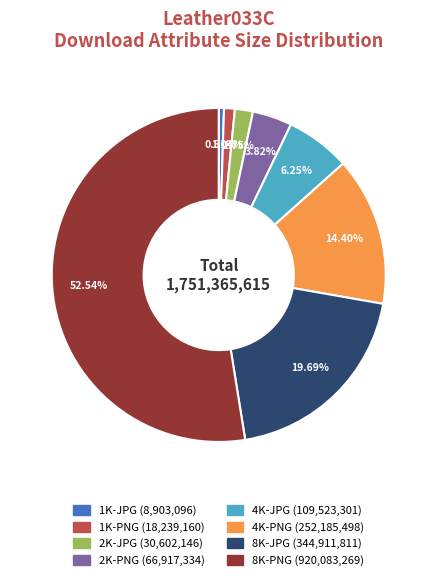

To the nearest percent, what portion does 8K-PNG represent?

53%